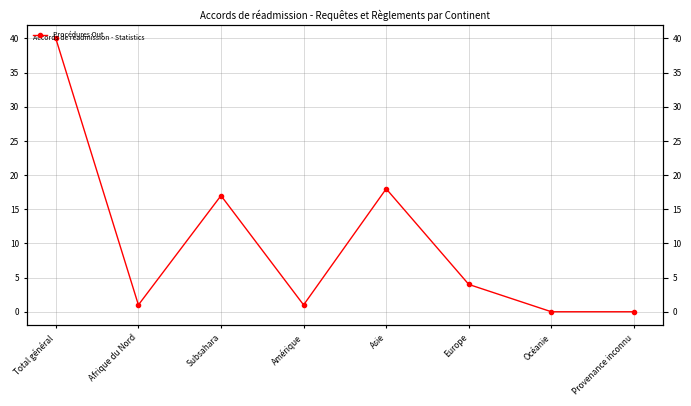

How many points are higher than both their immediate neighbors (excluding endpoints)?

2